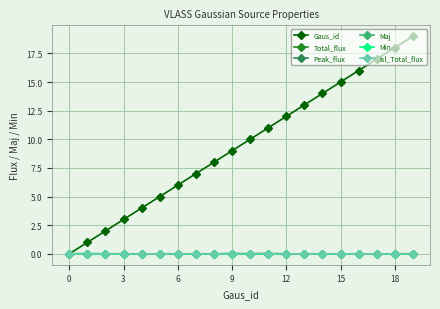

True or false: Maj has more than 1 points higher than both neighbors.

True